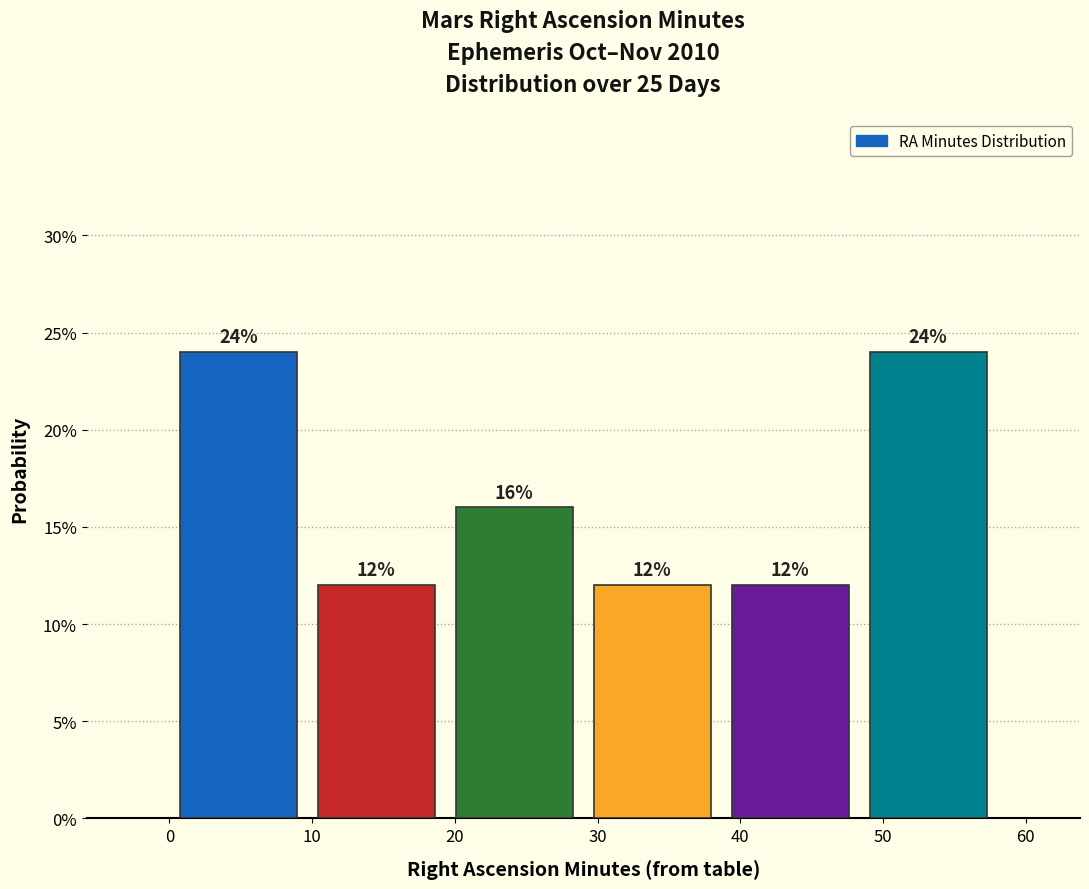

How tall is the bar that spans 39 to 48 on the x-axis? The bar edges are not printed on the chart, so give them approximately, as read against the axis.

12